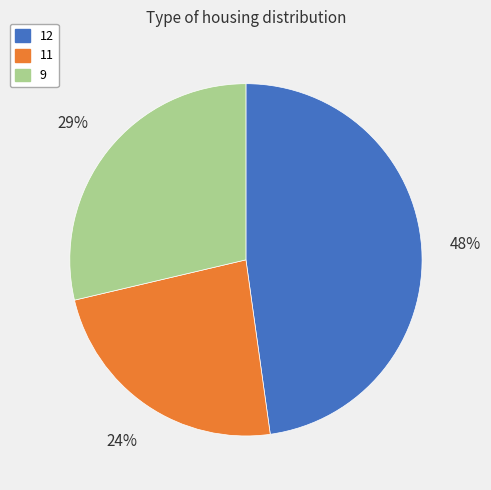

Do 11 and 12 together represent more than half of the pie?

Yes